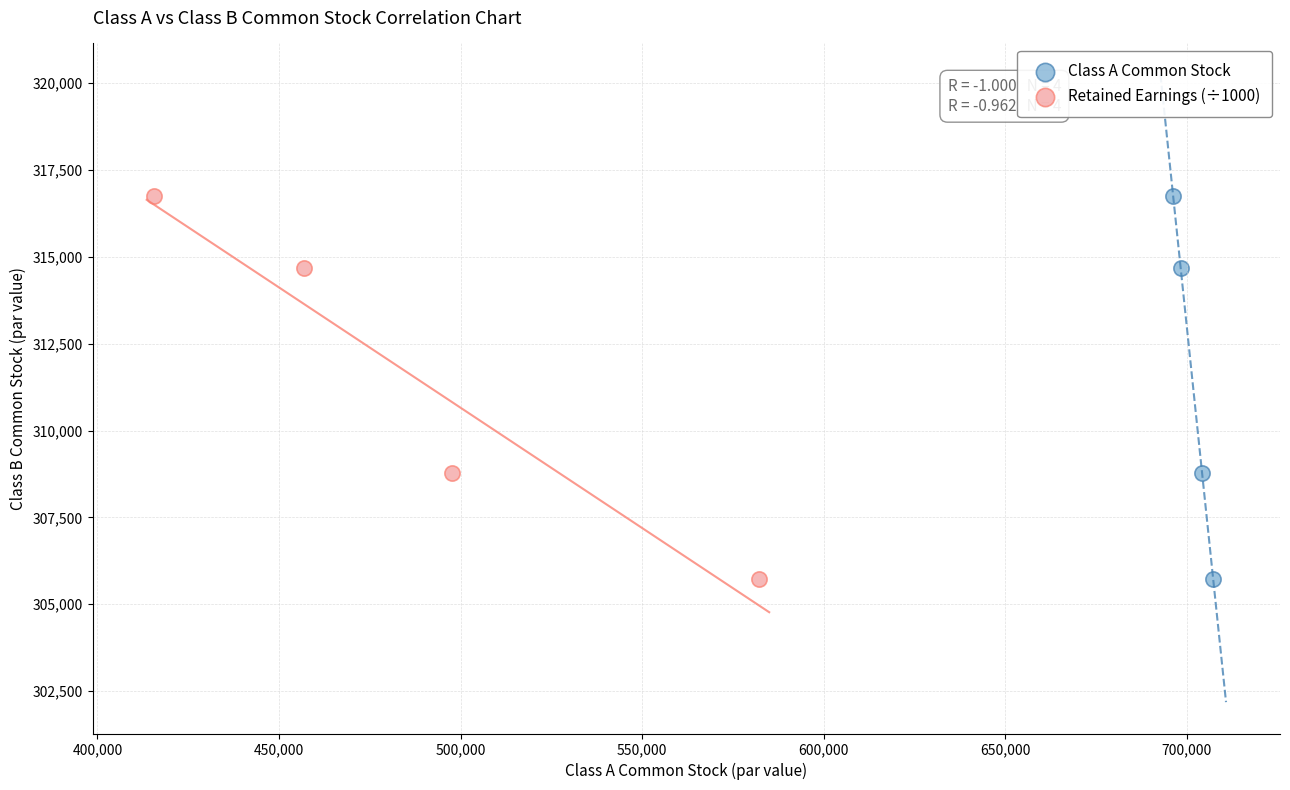

What are all the series names shown in the legend?

Class A Common Stock, Retained Earnings (÷1000)